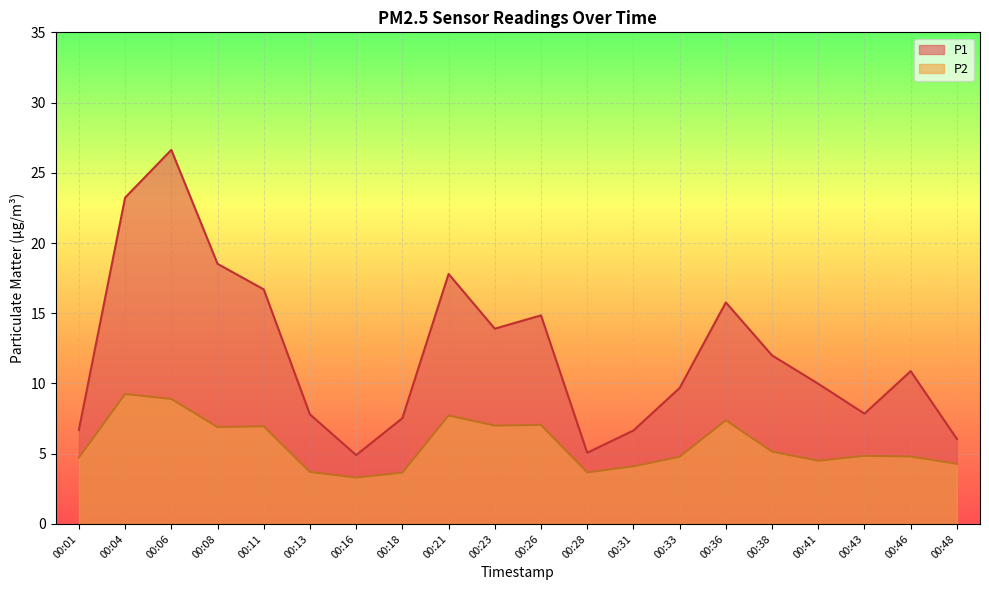

True or false: P1 and P2 intersect in this chart.

False